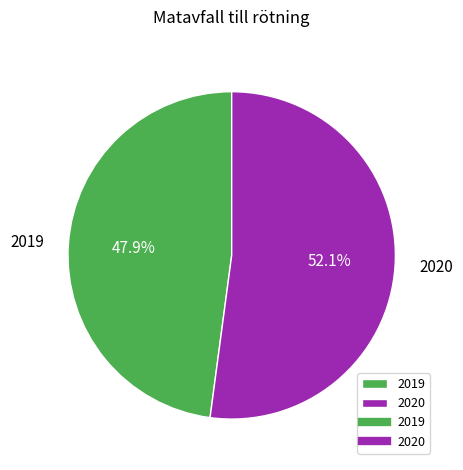

Which category has the smallest portion of the pie?

2019